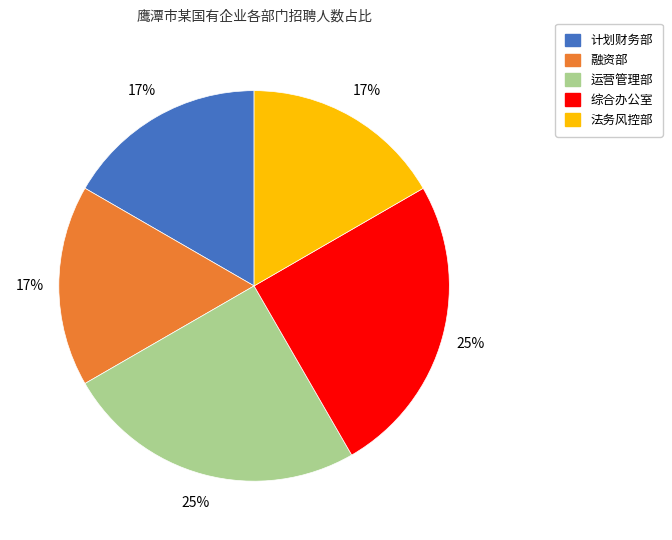

Is 法务风控部 the majority of the pie?

No